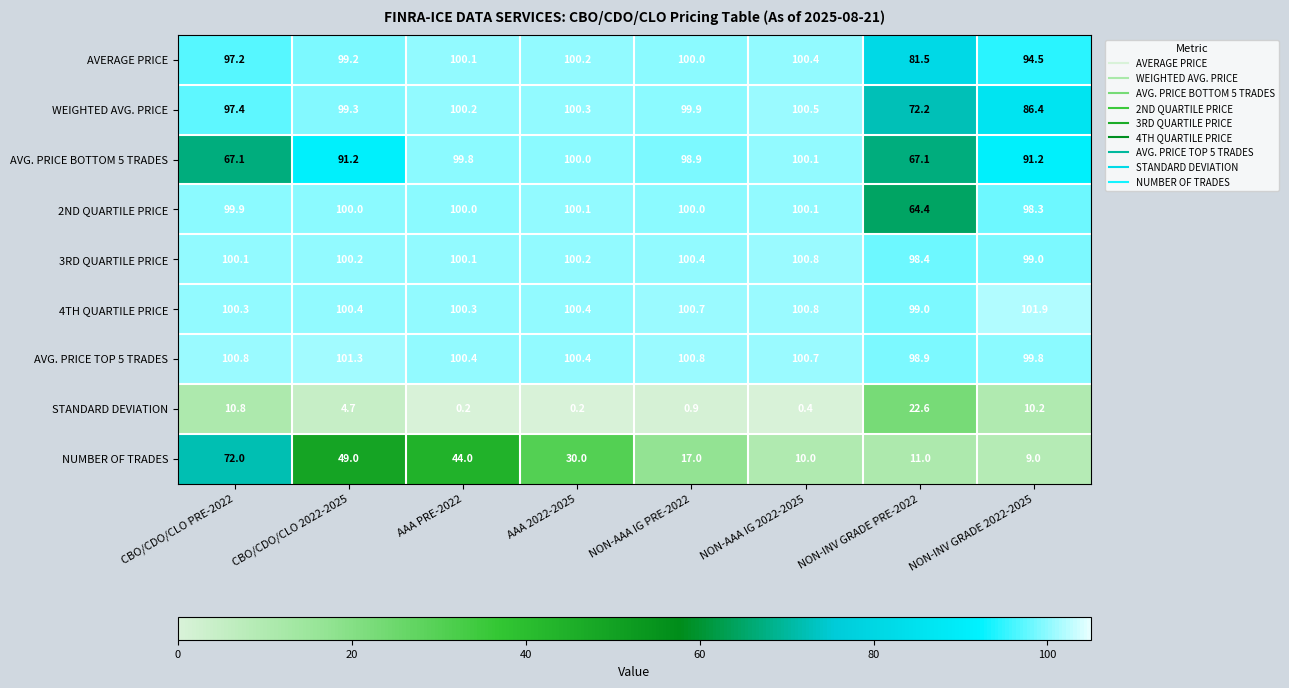

What is the difference between the maximum and minimum values in the 4TH QUARTILE PRICE series?

2.9